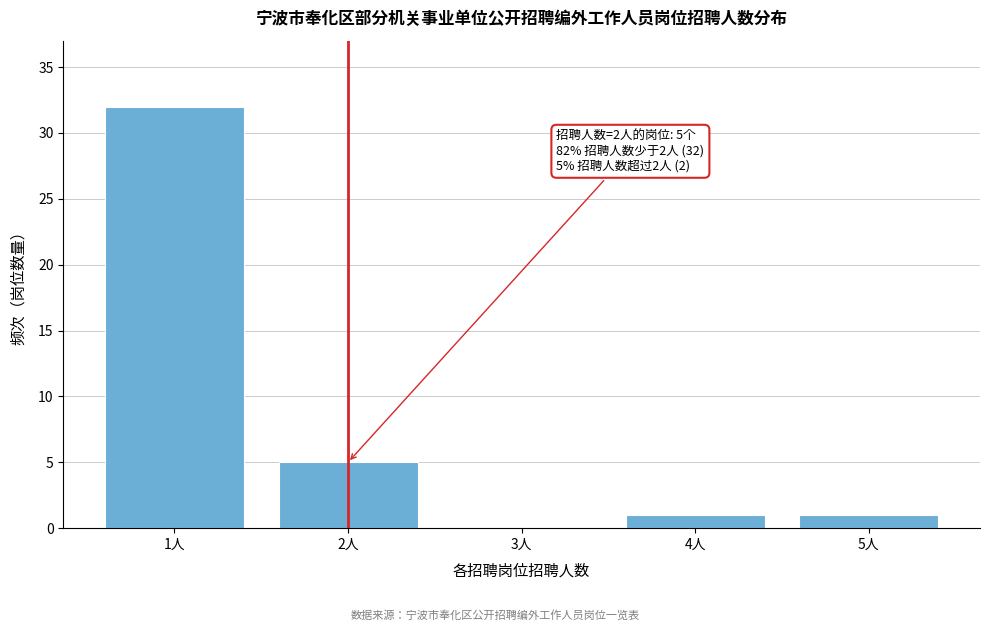

Reading right to left, list all the values displayed in this chart.

5人=1	4人=1	3人=0	2人=5	1人=32